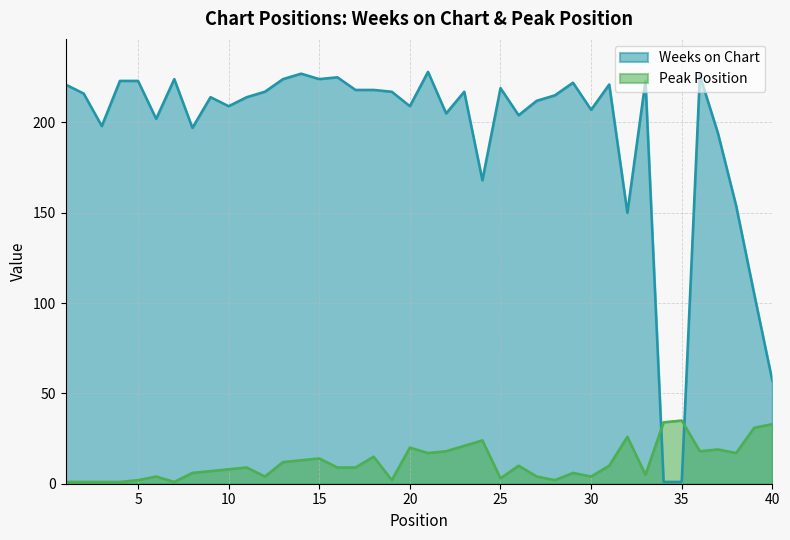

Is it true that Weeks on Chart equals 197 at 8?

True